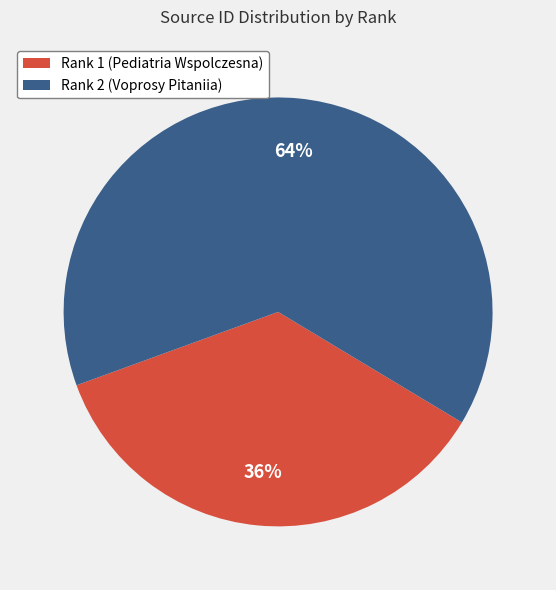

Which slice represents more than half of the pie?

Rank 2 (Voprosy Pitaniia)